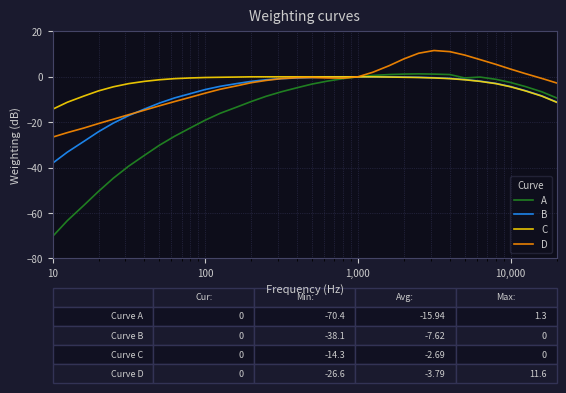

Does the chart have visible grid lines?

Yes